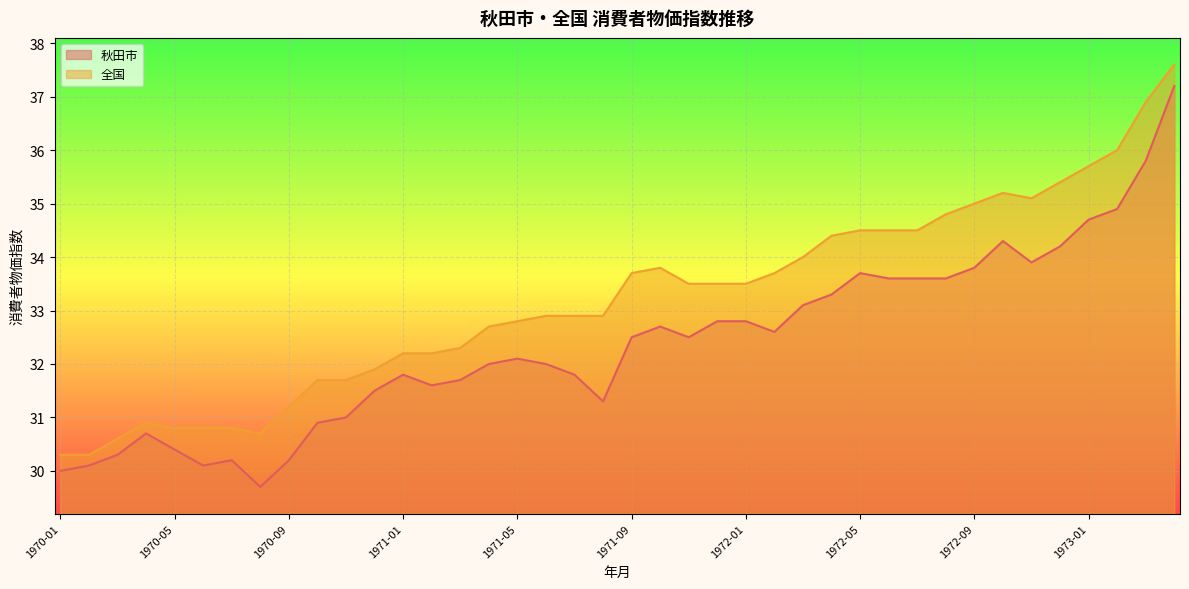

True or false: 秋田市 and 全国 cross at least once.

False